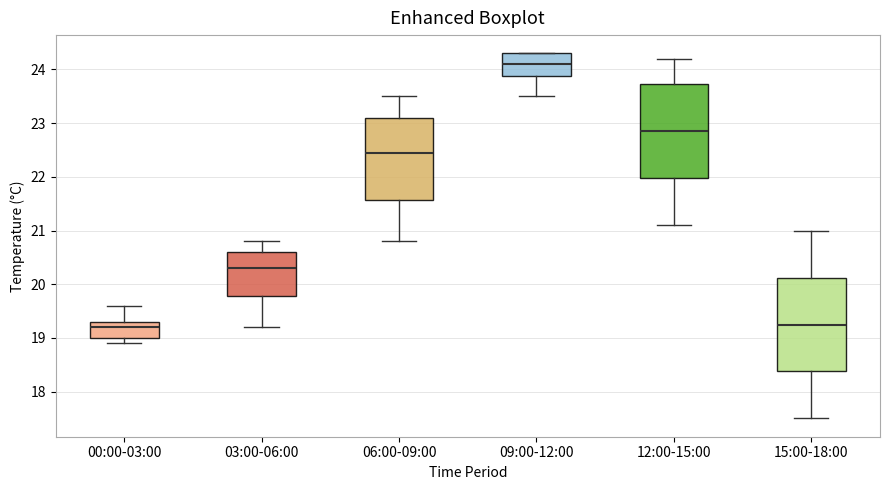

Where is the upper edge of the box for 03:00-06:00 on the y-axis? The values are not printed on the chart, so give them approximately, as read against the axis.

20.6